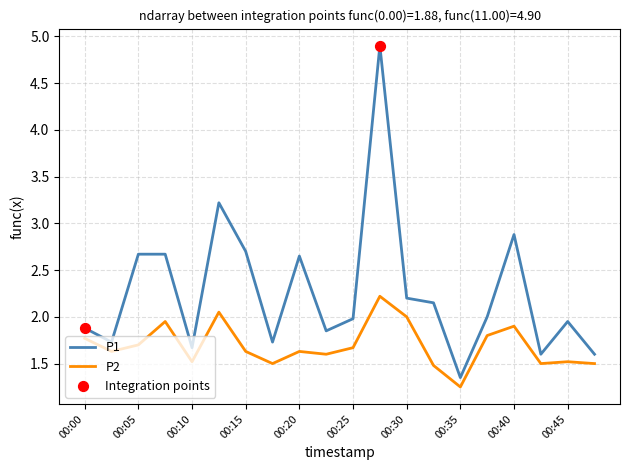

Which series has the largest total across all categories?

P1